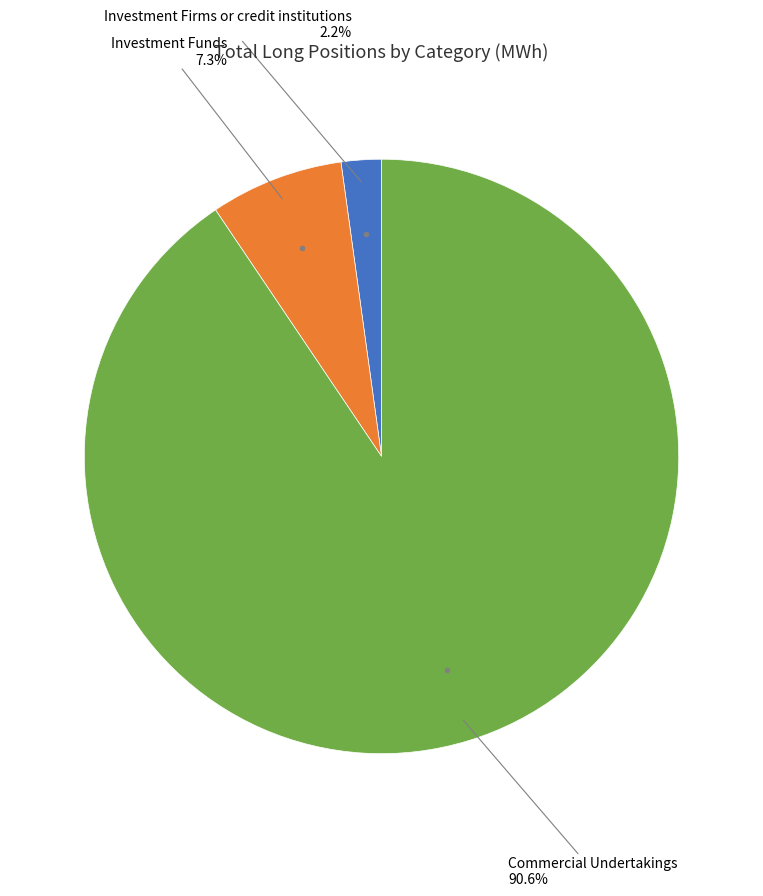

Count the number of slices in the pie.

3